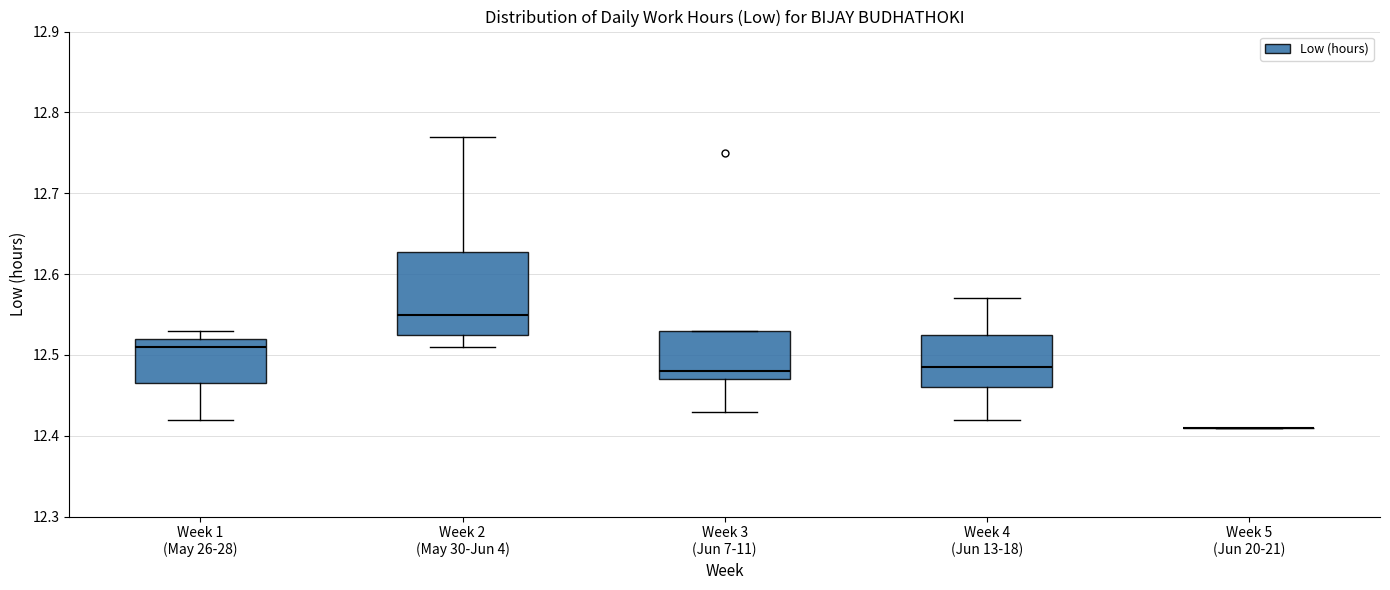

Reading left to right, read every box against the y-axis: the position of its median line, the range the box covers, and the ends of its whiskers. The values are not printed on the chart, so give them approximately, as read against the axis.

Week 1 (May 26-28): median 12.51, box 12.47 to 12.52, whiskers 12.42 to 12.53
Week 2 (May 30-Jun 4): median 12.55, box 12.53 to 12.63, whiskers 12.51 to 12.77
Week 3 (Jun 7-11): median 12.48, box 12.47 to 12.53, whiskers 12.43 to 12.53
Week 4 (Jun 13-18): median 12.49, box 12.46 to 12.53, whiskers 12.42 to 12.57
Week 5 (Jun 20-21): box collapsed to a line at 12.41, whiskers 12.41 to 12.41